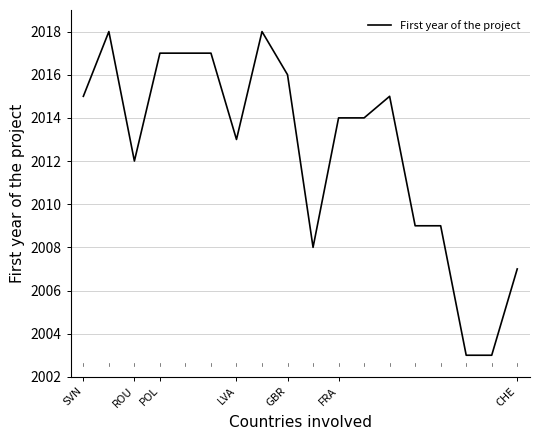

How many lines are shown in the chart?

1